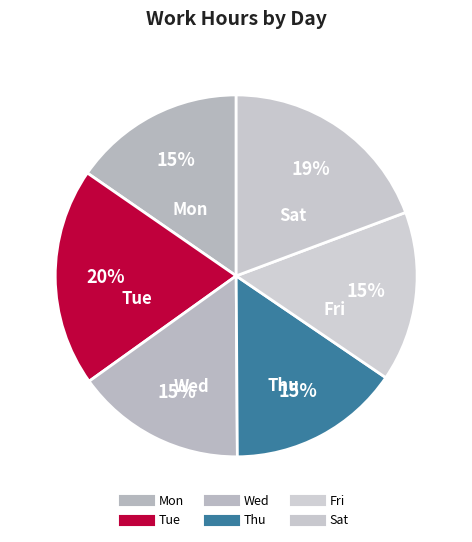

The Thu slice represents 15% of the pie. True or false?

True